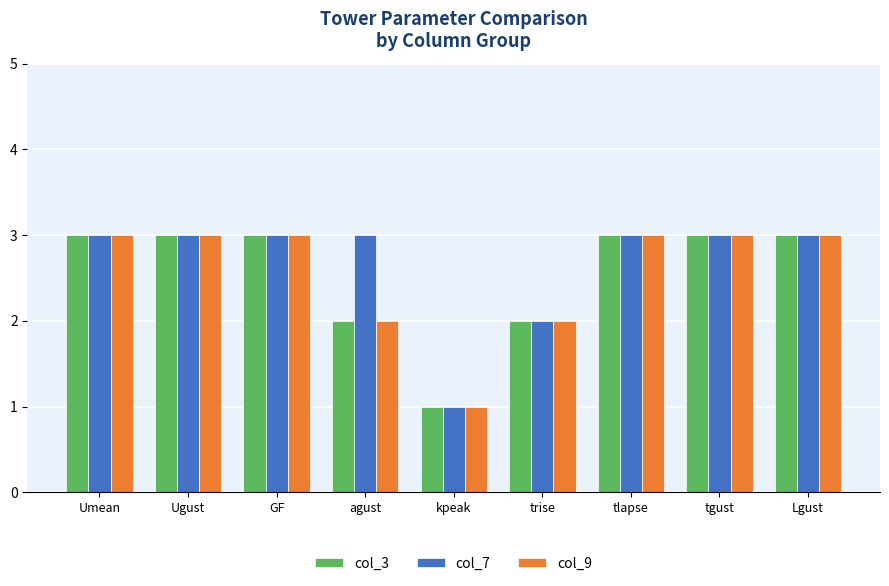

At which category does the chart reach its minimum across all series?

kpeak